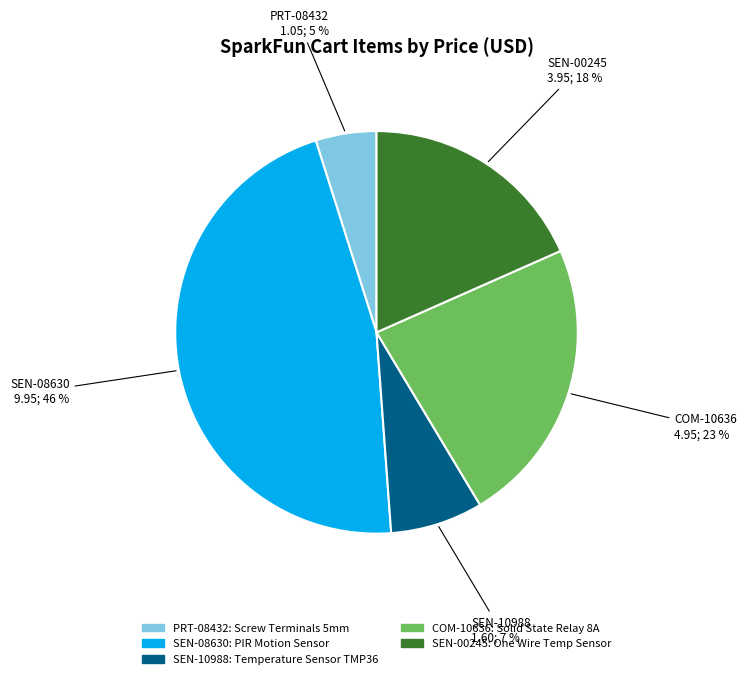

Do PRT-08432 and SEN-08630 together represent more than half of the pie?

Yes